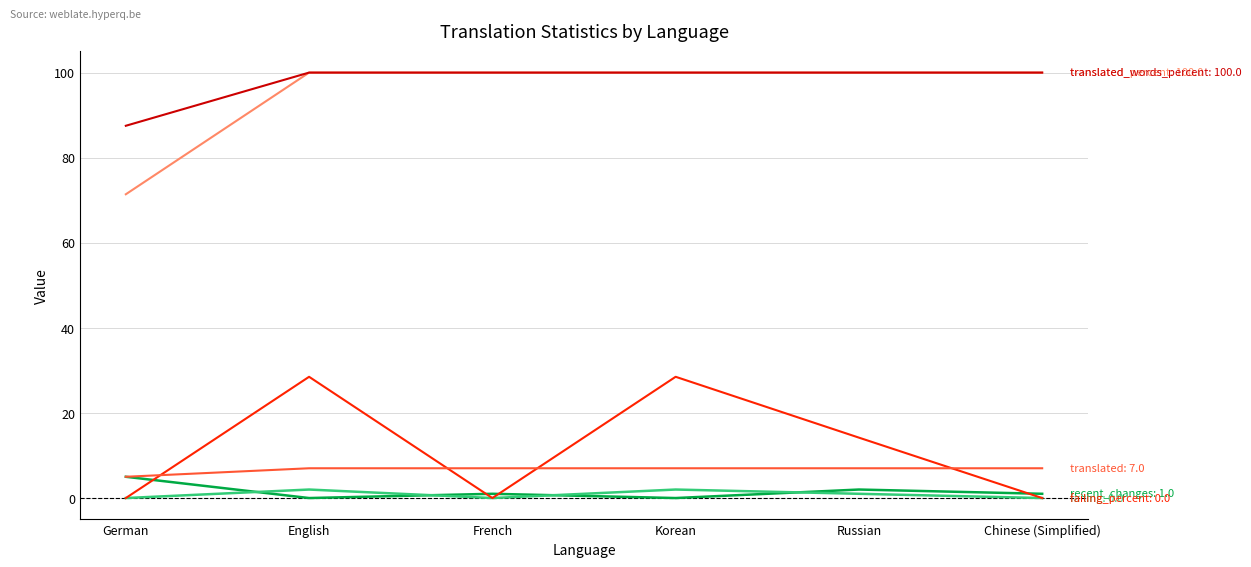

What is the greatest value displayed?

100.0